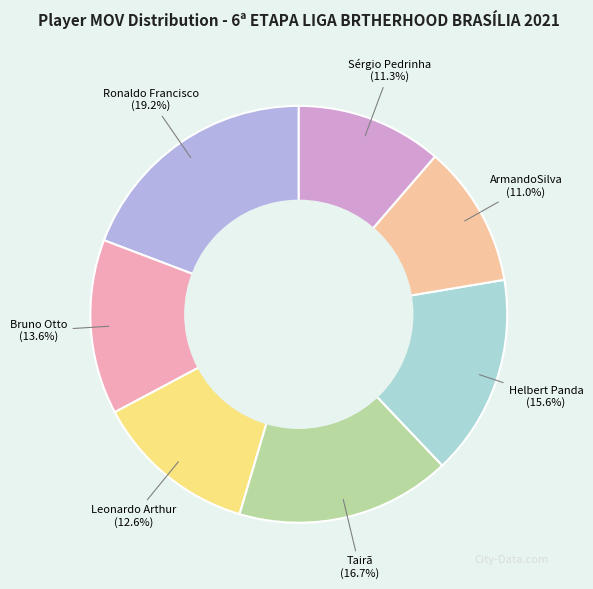

What is the largest slice in the pie chart?

Ronaldo Francisco